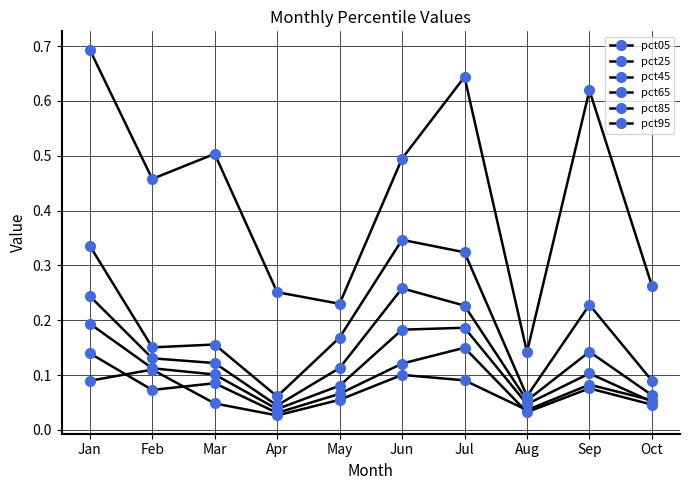

List the labels in order of pct45 value, largest first.

Jan, Jul, Jun, Feb, Sep, Mar, May, Oct, Aug, Apr